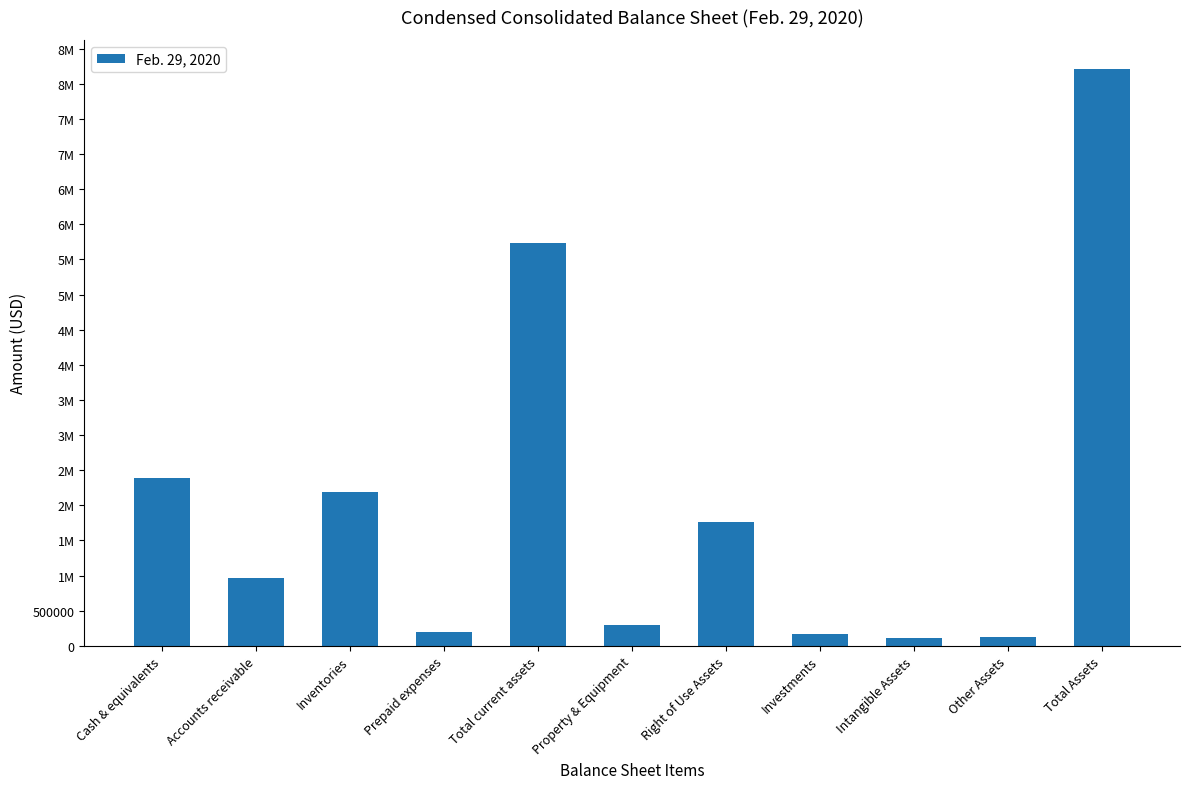

What is the label of the 1st bar from the left?

Cash & equivalents